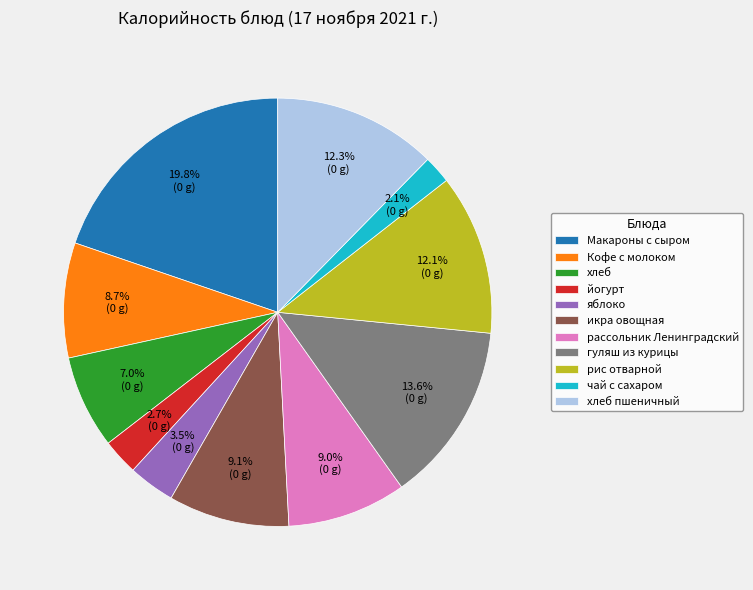

Count the number of slices in the pie.

11